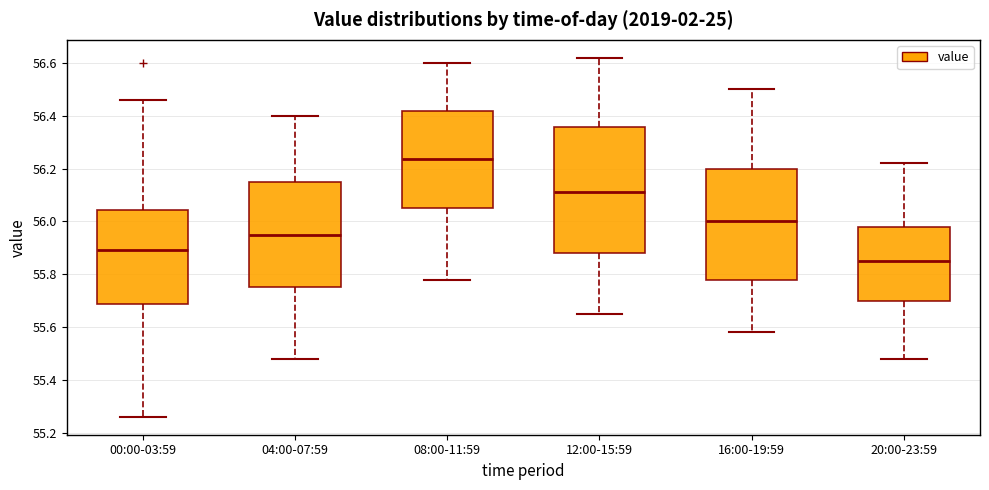

Reading left to right, read every box against the y-axis: the position of its median line, the range the box covers, and the ends of its whiskers. The values are not printed on the chart, so give them approximately, as read against the axis.

00:00-03:59: median 55.90, box 55.68 to 56.04, whiskers 55.26 to 56.46
04:00-07:59: median 55.96, box 55.76 to 56.16, whiskers 55.48 to 56.40
08:00-11:59: median 56.24, box 56.06 to 56.42, whiskers 55.78 to 56.60
12:00-15:59: median 56.12, box 55.88 to 56.36, whiskers 55.66 to 56.62
16:00-19:59: median 56.00, box 55.78 to 56.20, whiskers 55.58 to 56.50
20:00-23:59: median 55.86, box 55.70 to 55.98, whiskers 55.48 to 56.22